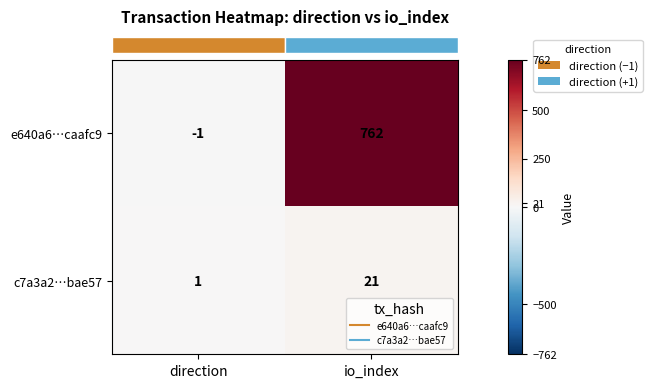

What is the sum of all c7a3a2…bae57 values?

22